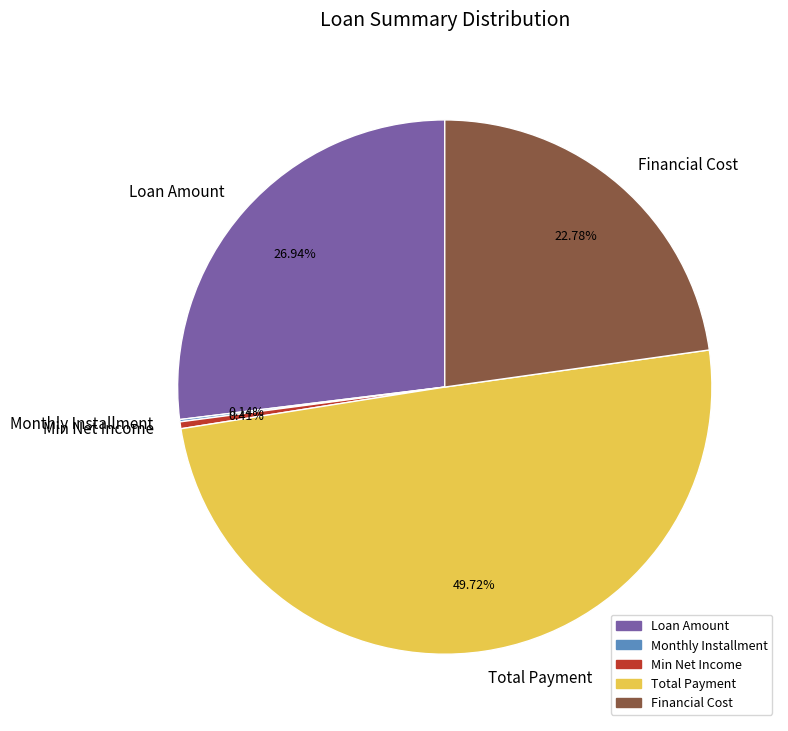

Is the sum of Min Net Income and Loan Amount greater than half?

No